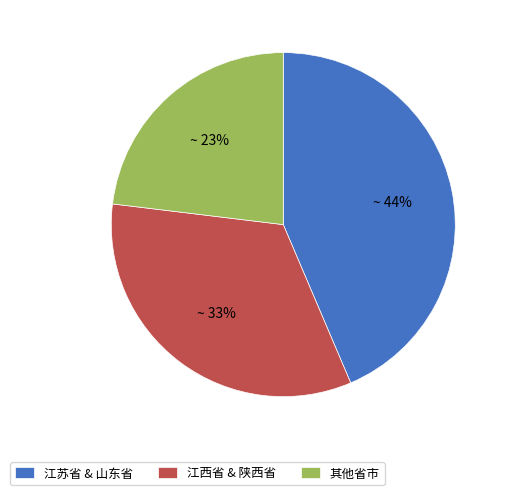

How many segments does this pie chart have?

3